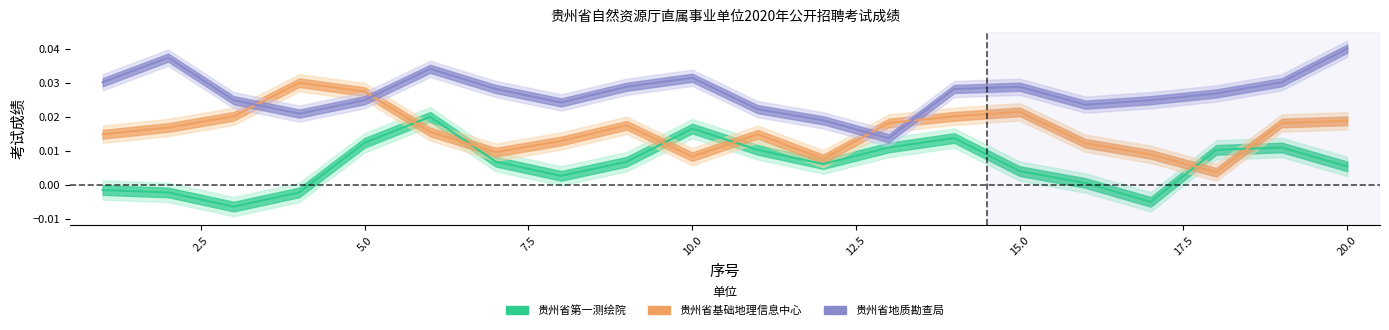

The value of 贵州省第一测绘院 at 7 is 0.0. True or false?

True